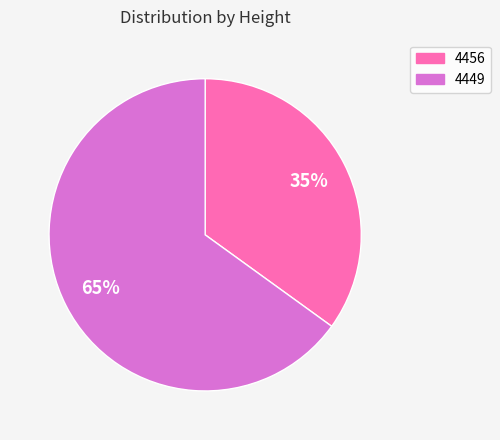

Do 4449 and 4456 together represent more than half of the pie?

Yes